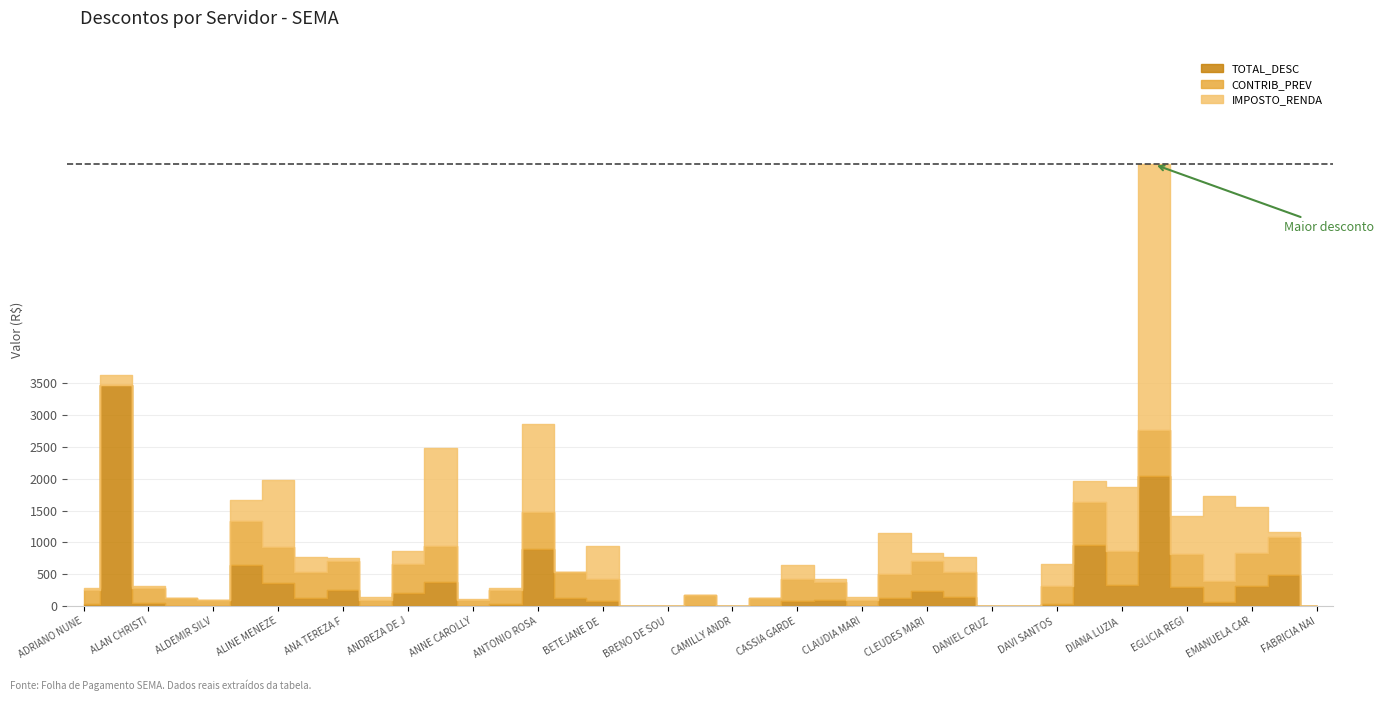

Reading left to right, what are all the values shown in this chart?

TOTAL_DESC: 275.1	3628.9	315.2	129.6	99.7	1661.3	1983.7	769.5	749.0	135.8	858.5	2488.8	113.0	275.1	2855.7	534.2	950.3	0.0	0.0	166.8	0.0	129.6	639.3	416.9	139.5	1142.0	839.2	764.4	0.0	0.0	656.5	1971.0	1871.3	6940.0	1407.3	1732.2	1557.8	1165.8	0.0
CONTRIB_PREV: 213.9	0.0	239.8	129.6	99.7	695.9	551.6	401.6	445.6	97.7	457.8	559.0	99.7	213.9	577.8	401.6	353.4	0.0	0.0	166.8	0.0	129.6	353.4	294.4	99.7	390.9	476.6	403.0	0.0	0.0	285.9	677.4	532.8	712.3	514.1	328.8	521.6	600.5	0.0
IMPOSTO_RENDA: 35.3	3471.1	49.5	0.0	0.0	647.6	367.9	132.6	259.1	0.0	200.8	381.6	0.0	35.3	897.7	132.6	74.1	0.0	0.0	0.0	0.0	0.0	74.1	89.9	0.0	119.6	231.5	134.3	0.0	0.0	30.7	964.4	333.8	2046.9	299.7	56.7	313.4	486.5	0.0